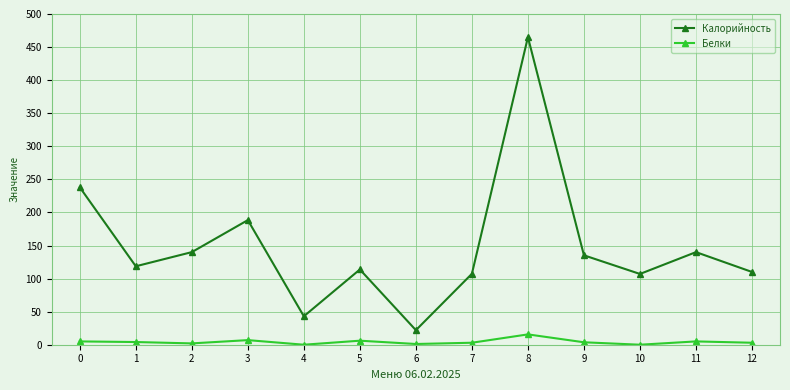

True or false: Белки and Калорийность intersect in this chart.

False